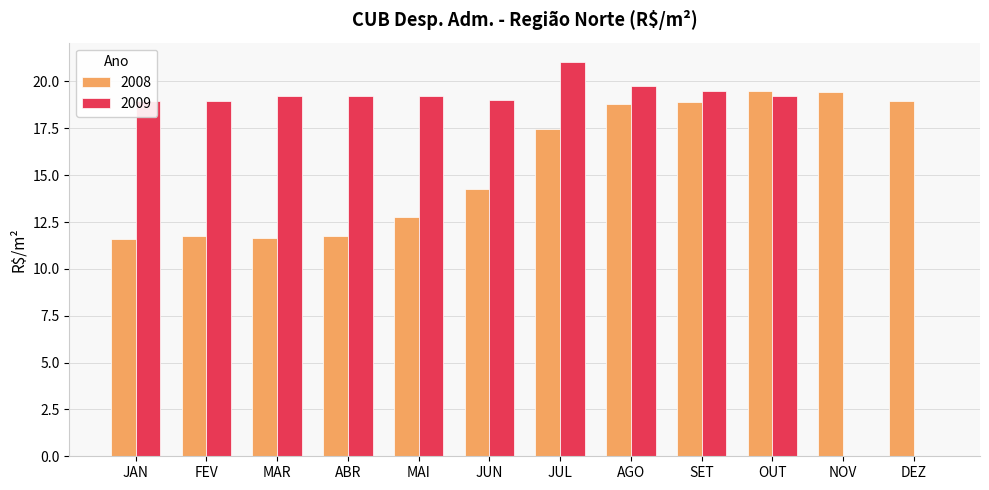

What is the sum of the 2009 values at MAI and JUN?

38.2